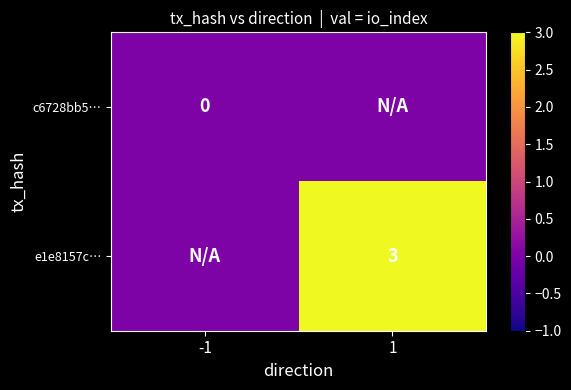

Is the value of c6728bb5… at -1 greater than the value of e1e8157c… at 1?

No